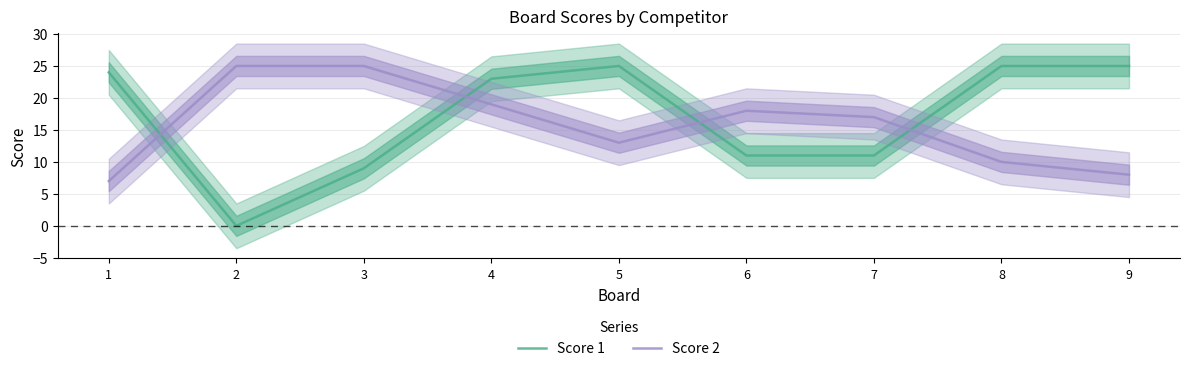

Is the value of Score 2 at 1 greater than the value of Score 1 at 7?

No